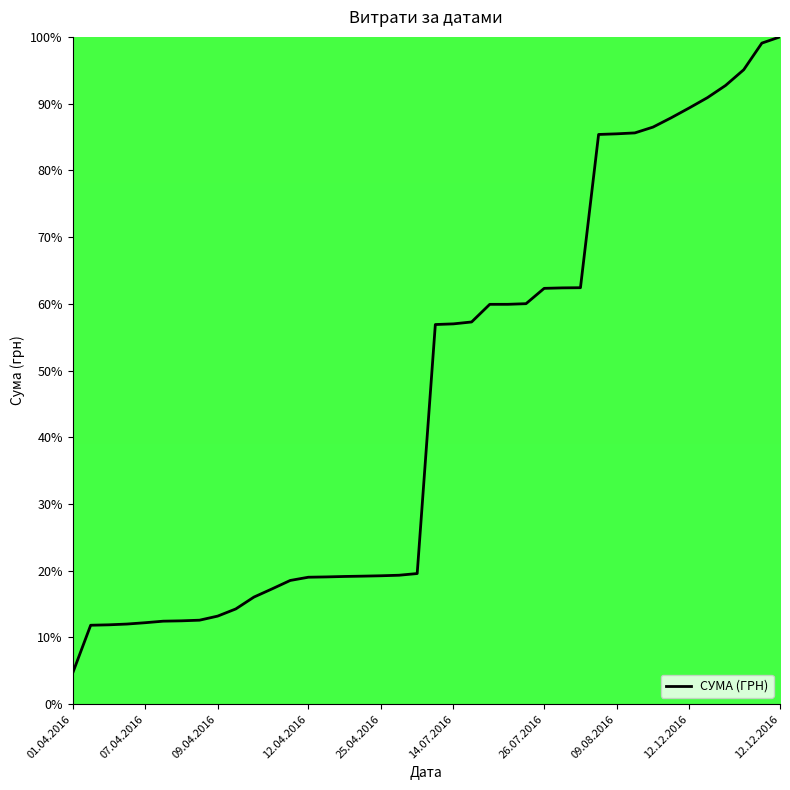

What is the greatest value displayed?

100.0